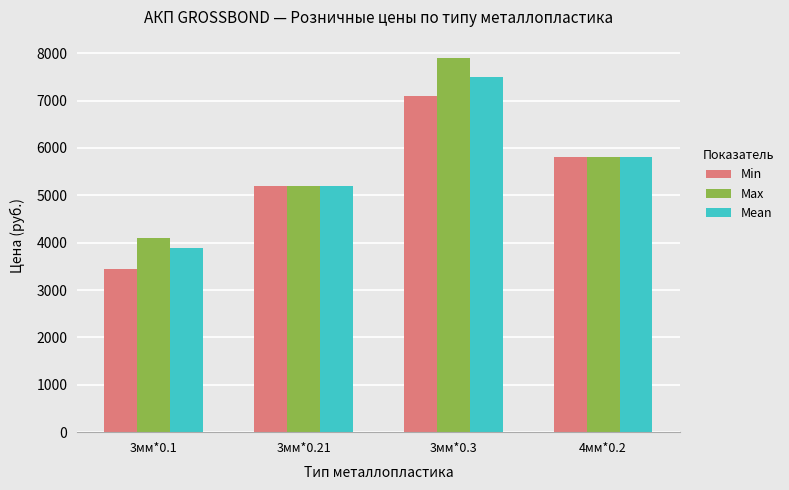

What is the spread (max minus min) of values at 3мм*0.1?

650